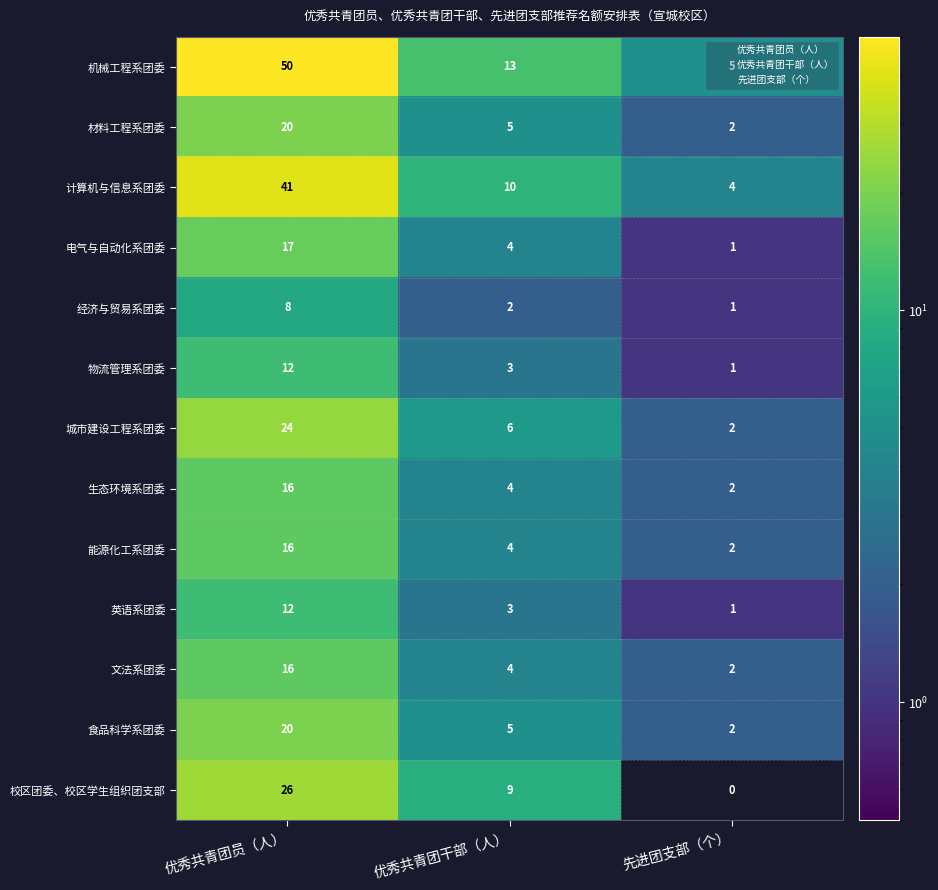

What is the difference between the highest and lowest values at 优秀共青团员（人）?

42